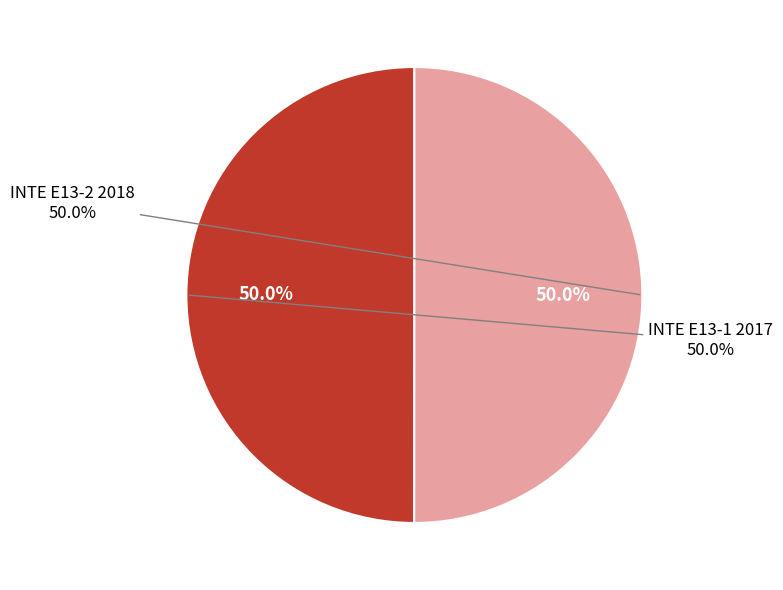

The INTE E13-2 2018 slice represents 50% of the pie. True or false?

True